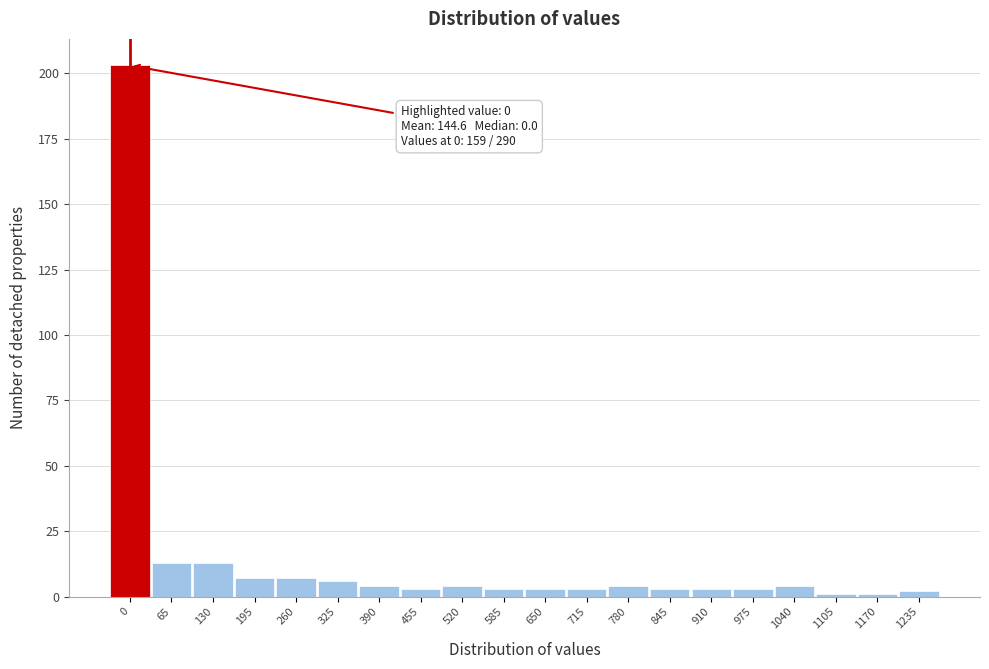

Reading left to right, what are all the values shown in this chart?

203	13	13	7	7	6	4	3	4	3	3	3	4	3	3	3	4	1	1	2